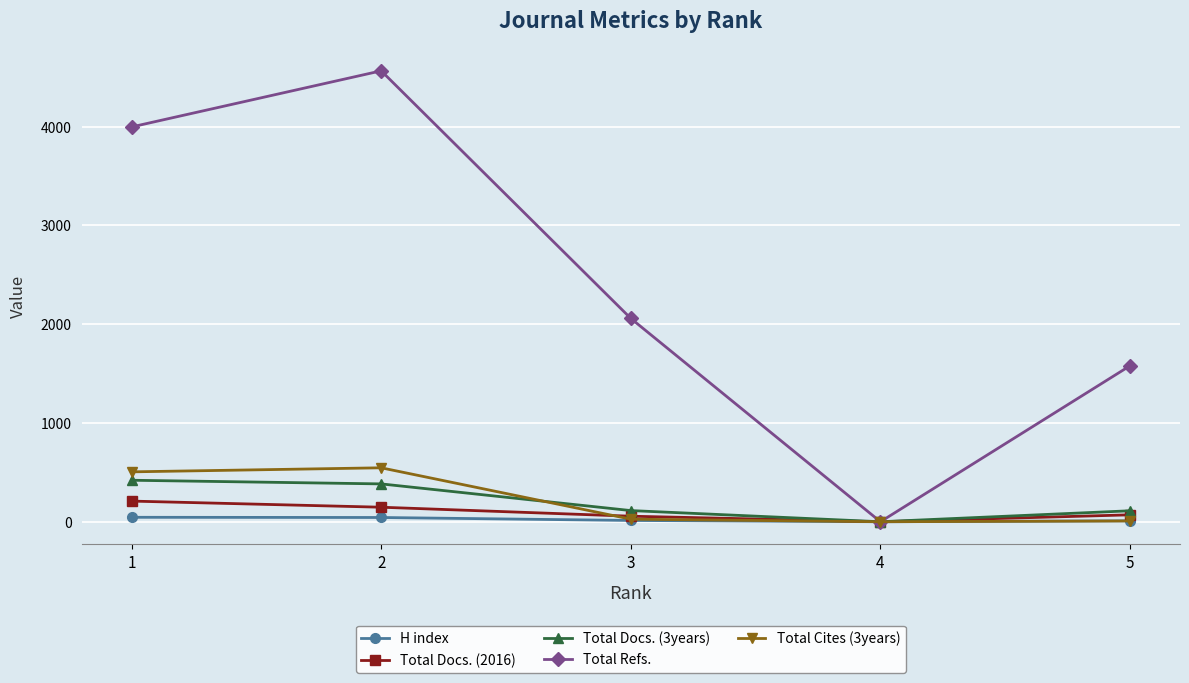

After their last crossing, which series has the higher values: Total Docs. (3years) or Total Cites (3years)?

Total Docs. (3years)